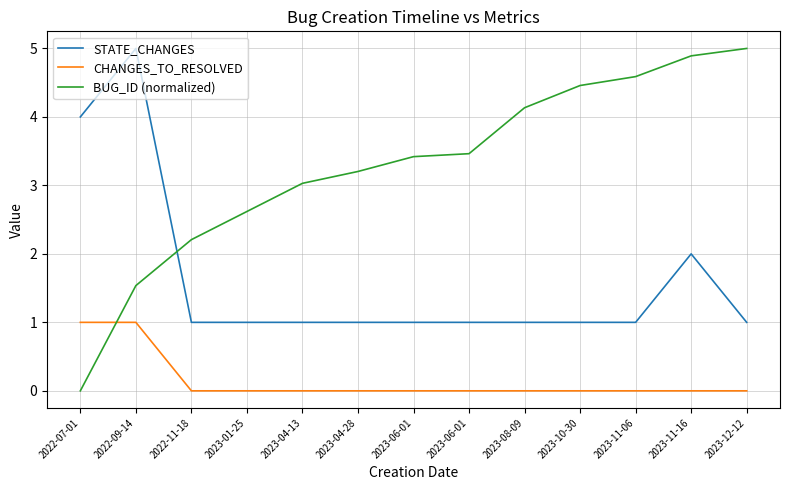

At which label is STATE_CHANGES closest to 3?

2022-07-01